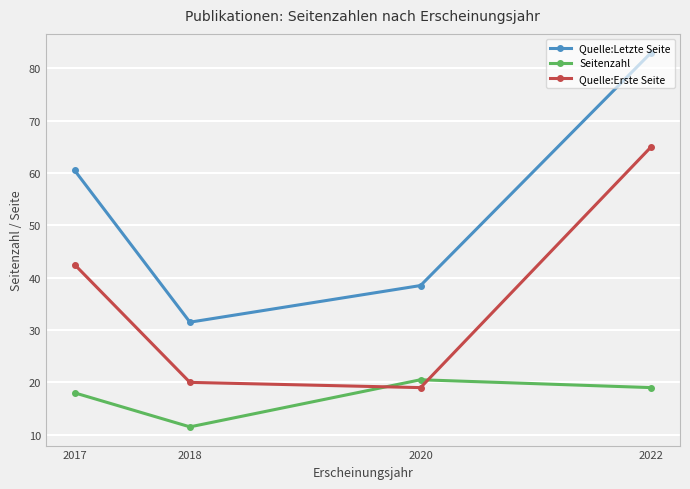

At which category is the sum across all series the highest?

2022